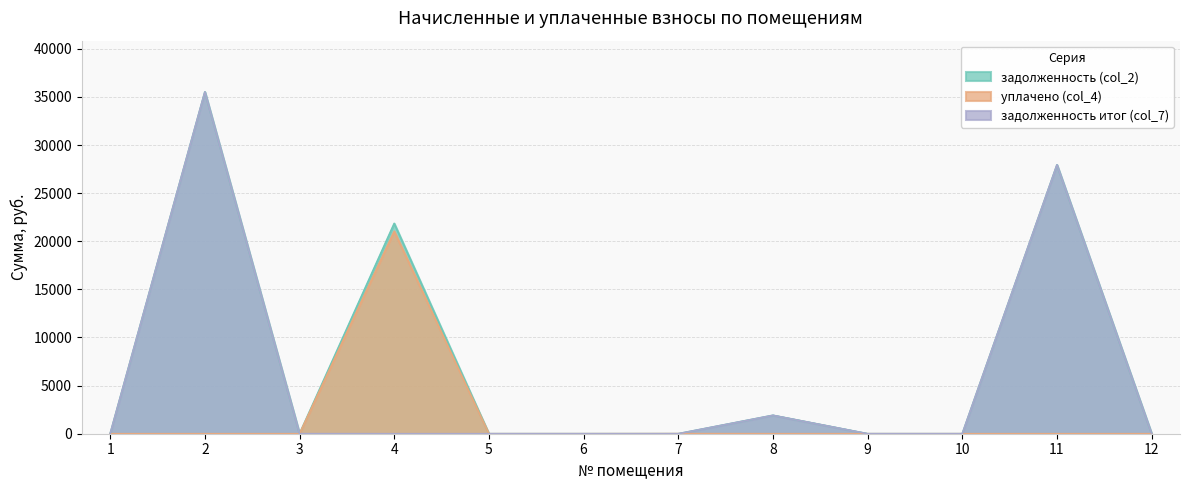

At which category does задолженность (col_2) reach its first local peak?

2